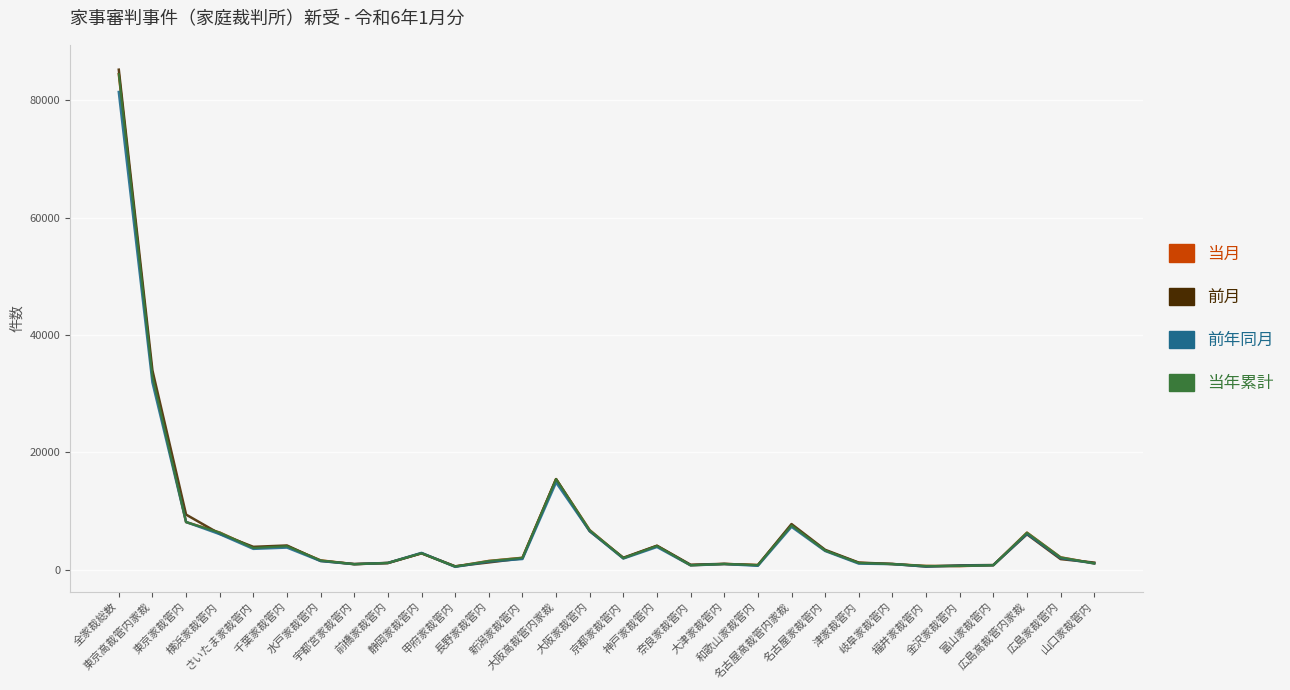

How many lines are shown in the chart?

4